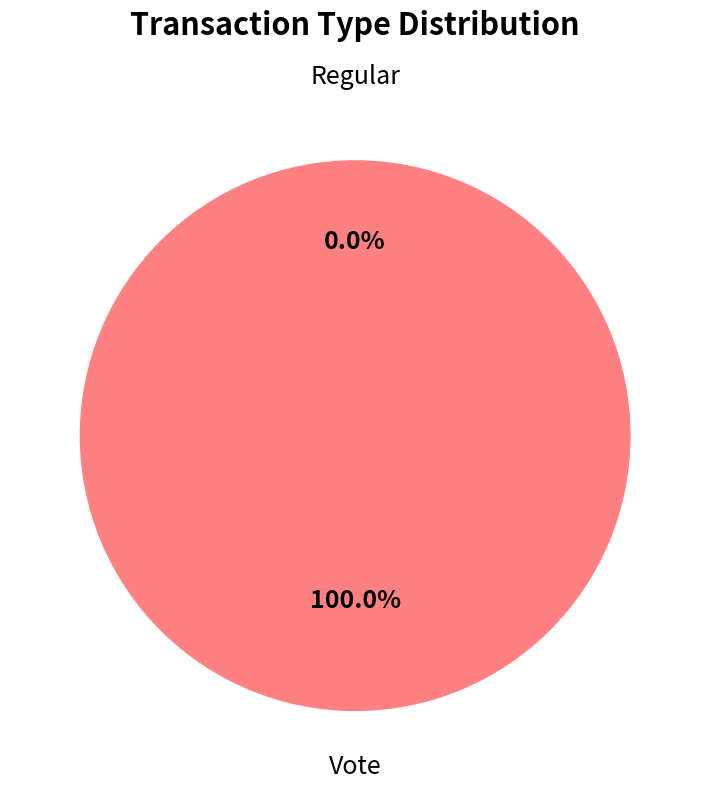

What is the smallest slice in the pie chart?

Regular